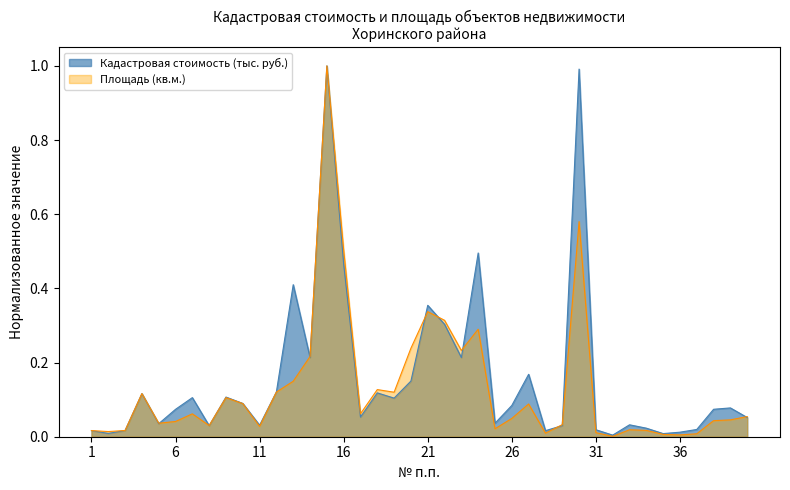

Where is the first local minimum for Площадь (кв.м.)?

2